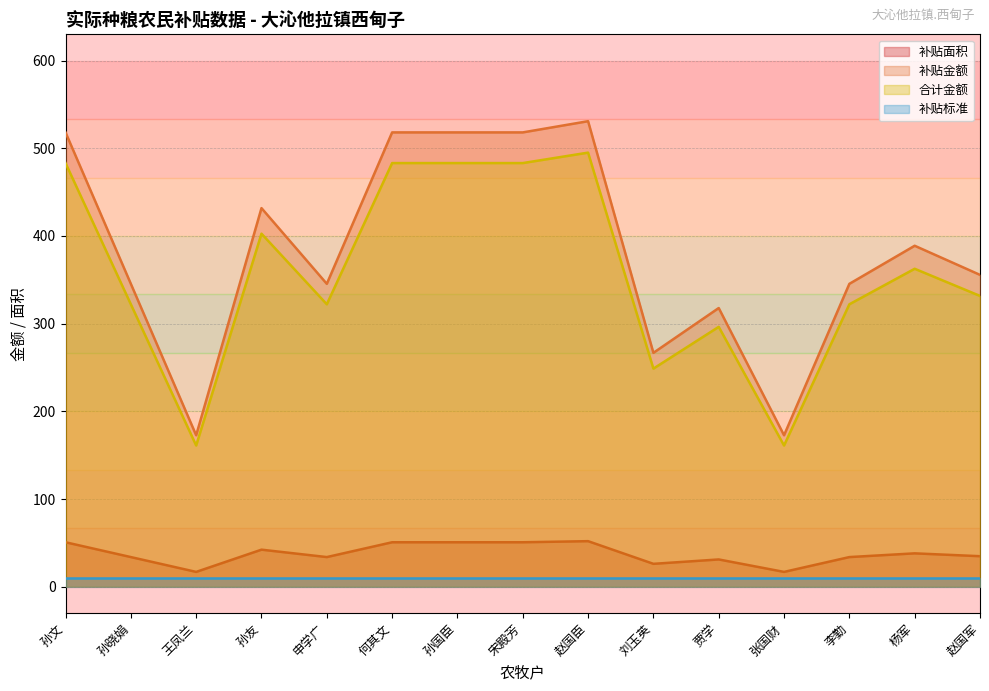

True or false: 合计金额 and 补贴面积 intersect in this chart.

False